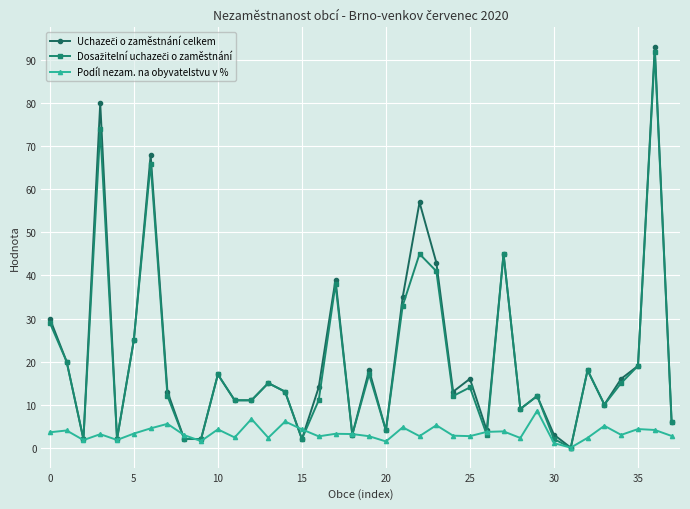

What is the value of the Podíl nezam. na obyvatelstvu v % point at the 1st from the left?

3.6